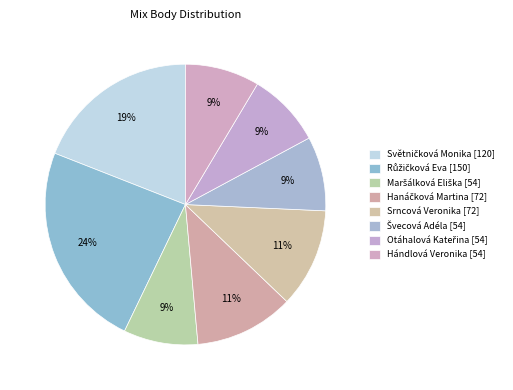

What is the change in value from Světničková Monika to Hándlová Veronika?

-66